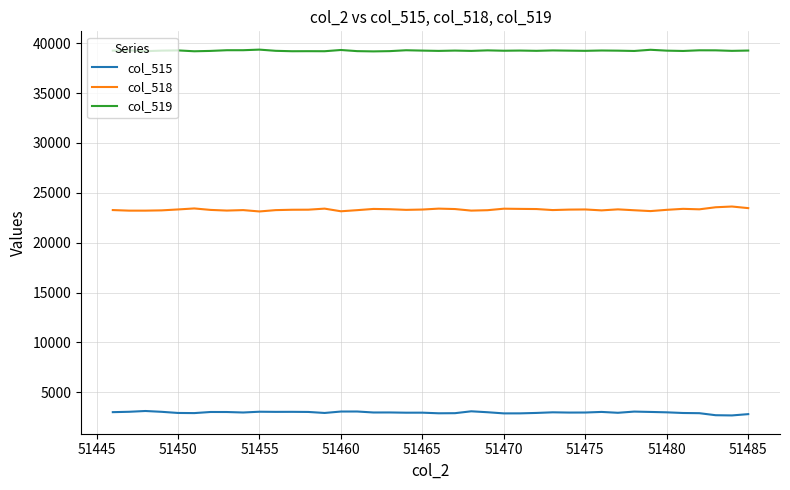

What is the minimum value shown in the chart?

2688